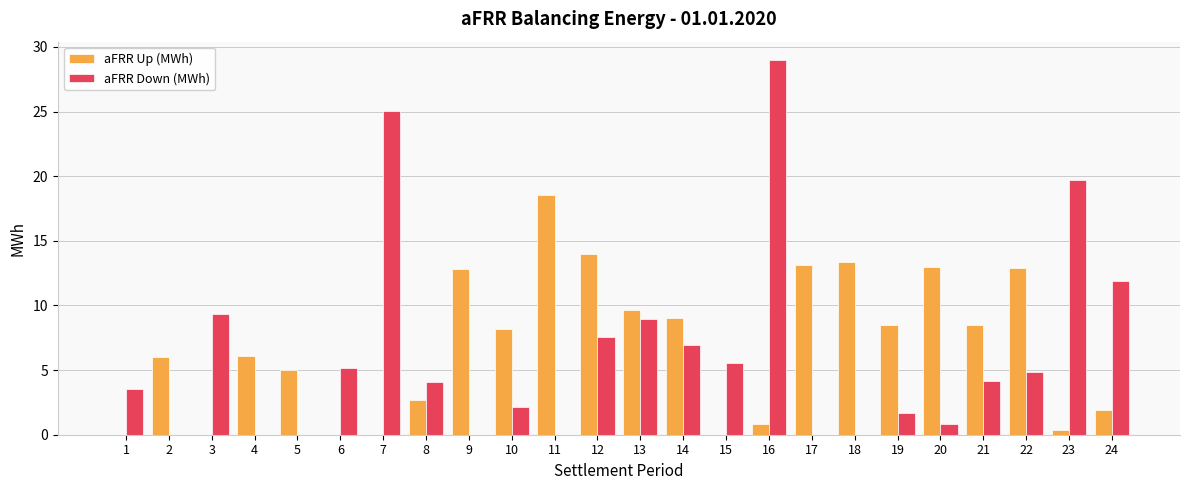

Count the number of data series in this chart.

2